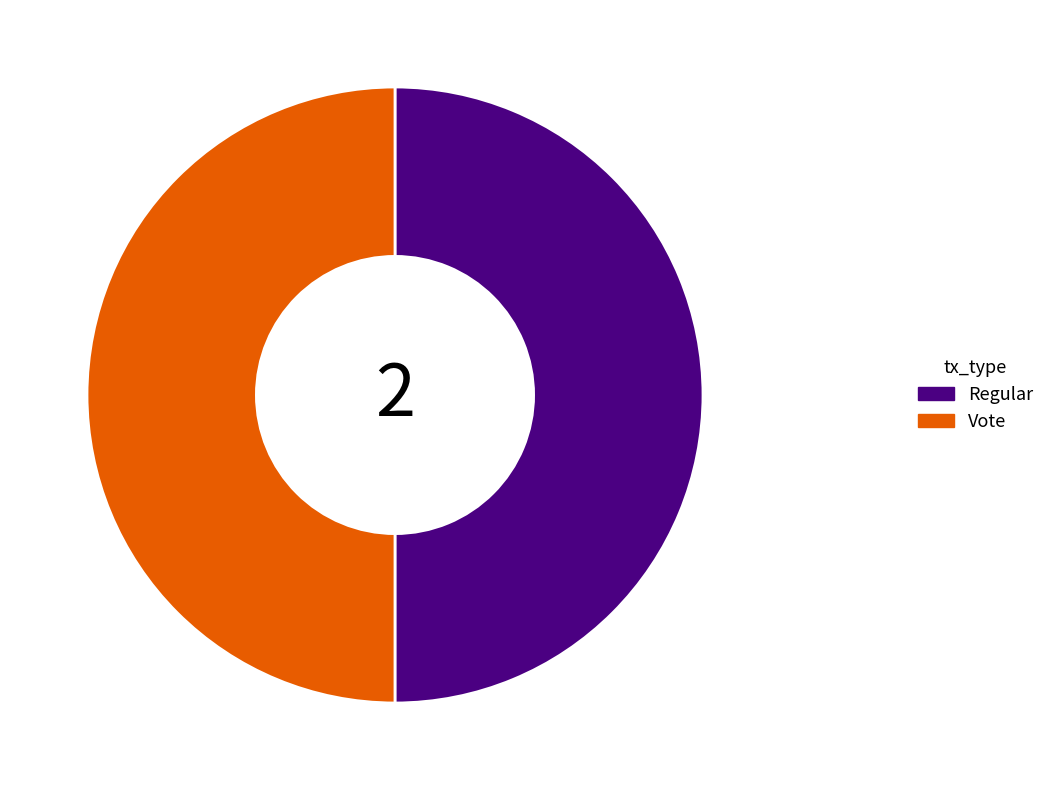

What is the ratio of the value at Regular to the value at Vote?

1.0